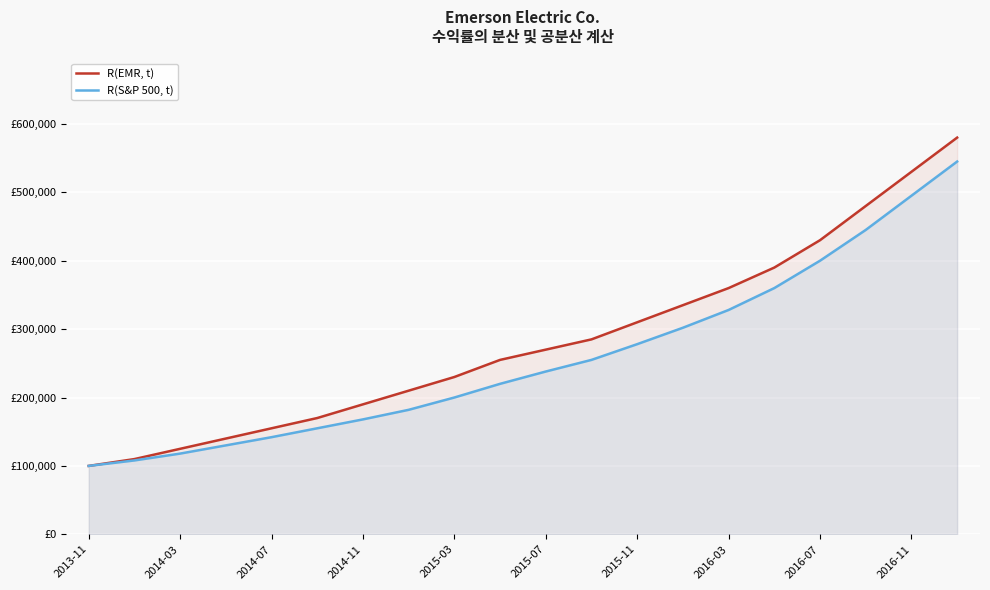

What is the approximate value of R(EMR, t) at 17?

480000